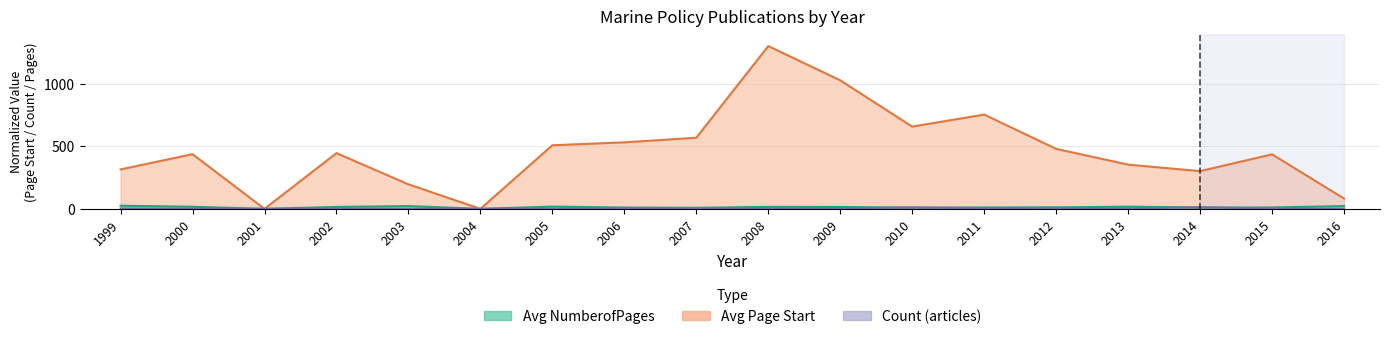

True or false: Avg Page Start and Avg NumberofPages cross at least once.

False